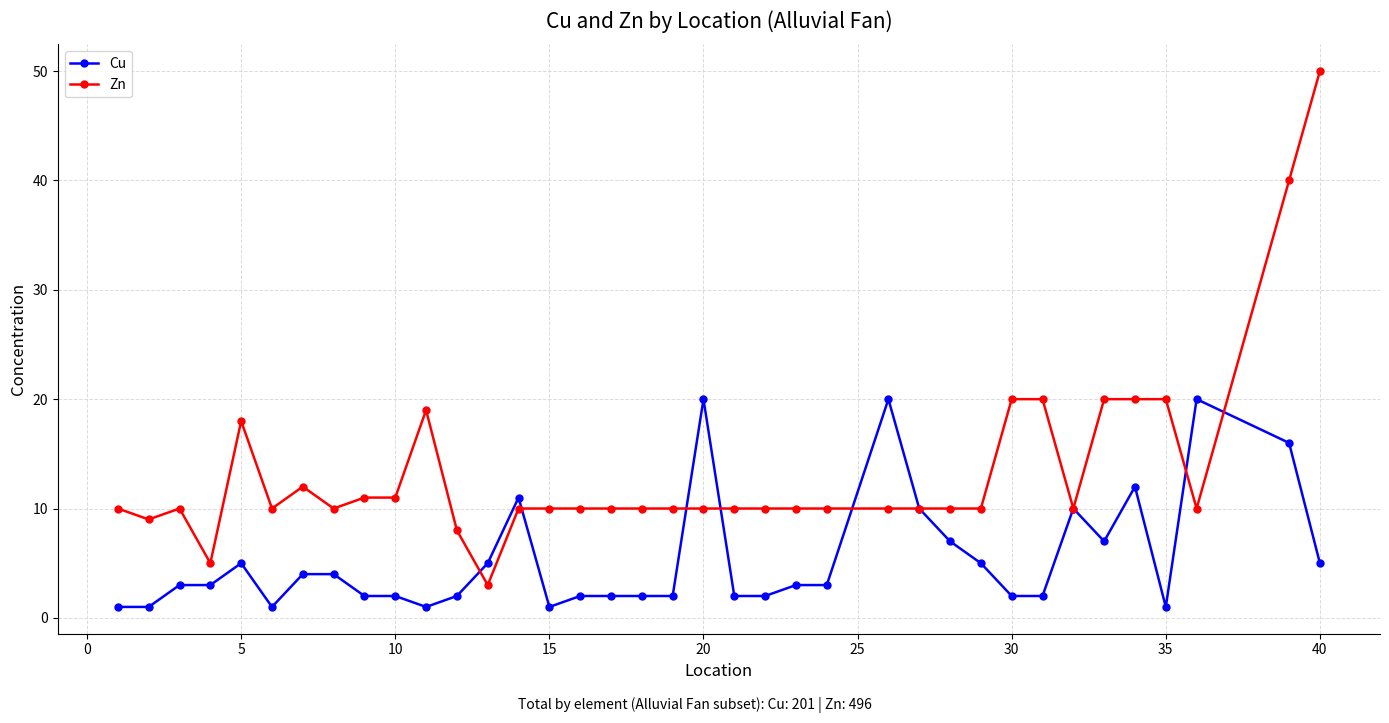

Rank the series by their maximum value, from lowest to highest.

Cu, Zn